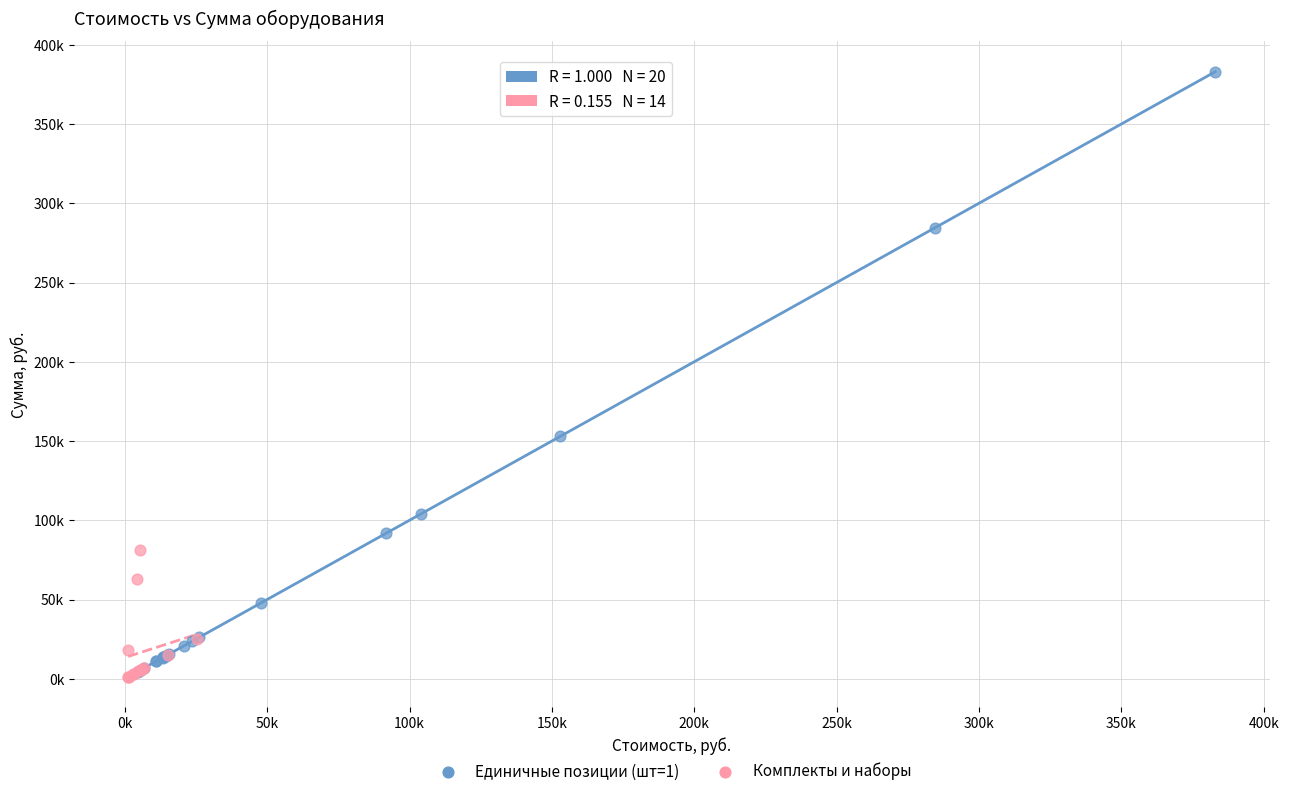

Which series reaches the minimum Y coordinate?

Комплекты и наборы